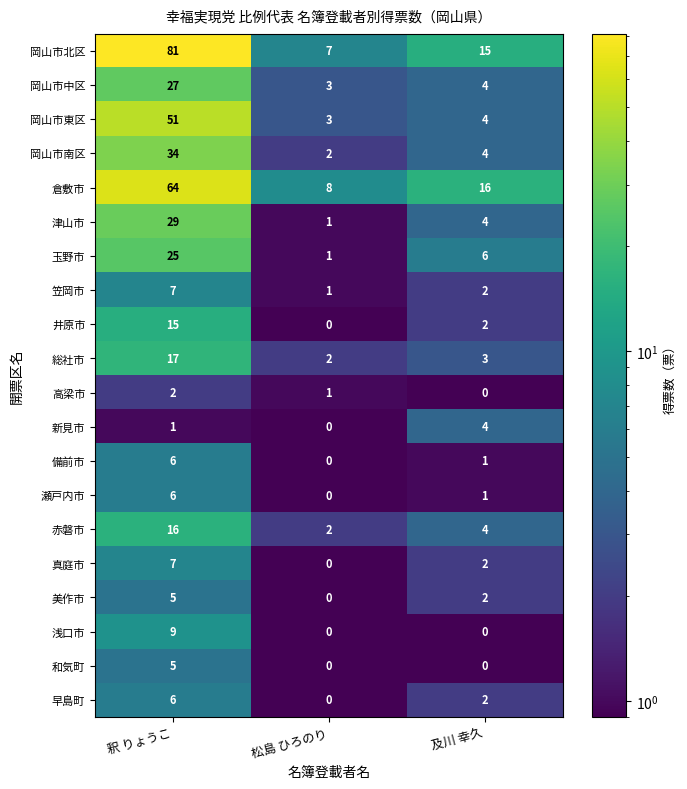

What is the difference between the 浅口市 values at 釈 りょうこ and 及川 幸久?

9